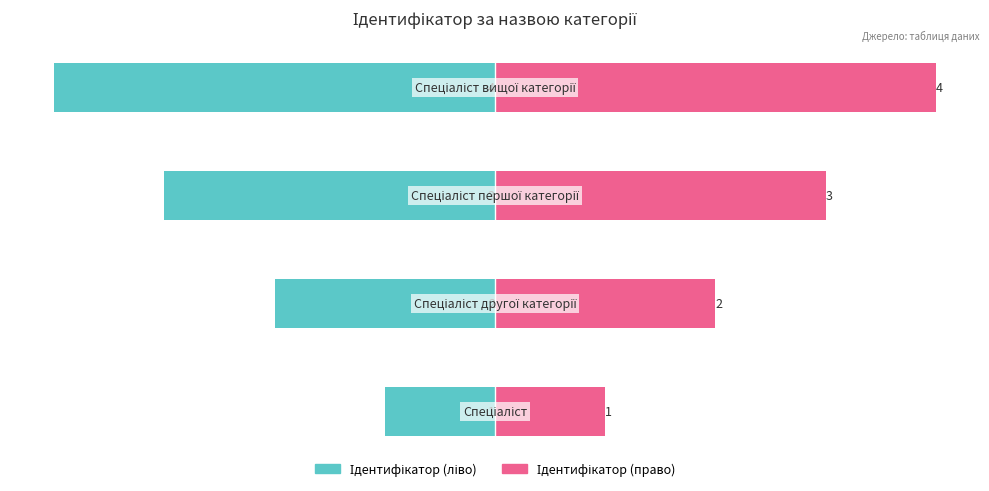

Reading left to right, list all the values displayed in this chart.

Ідентифікатор (ліво): -1	-2	-3	-4
Ідентифікатор (право): 1	2	3	4